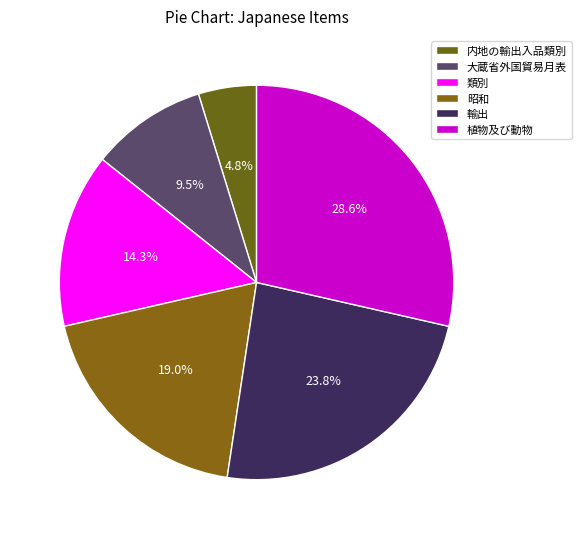

Rank the categories by value from highest to lowest.

植物及び動物, 輸出, 昭和, 類別, 大蔵省外国貿易月表, 内地の輸出入品類別